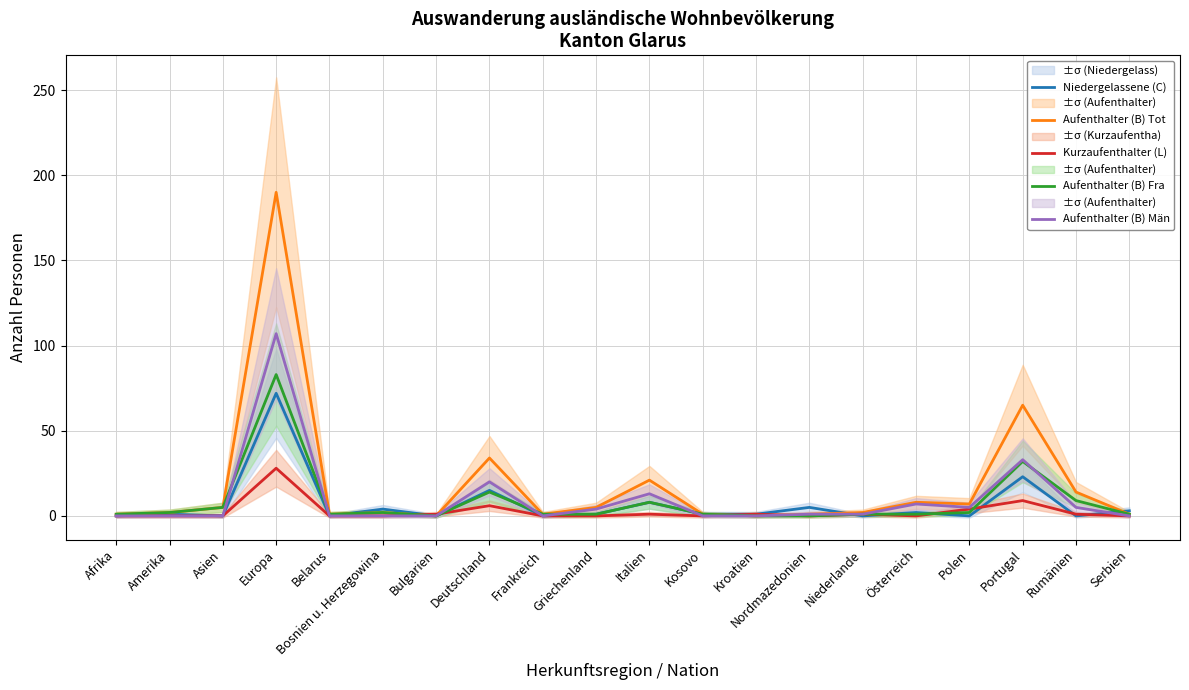

How many values in the Aufenthalter (B) Tot series exceed 2?

9